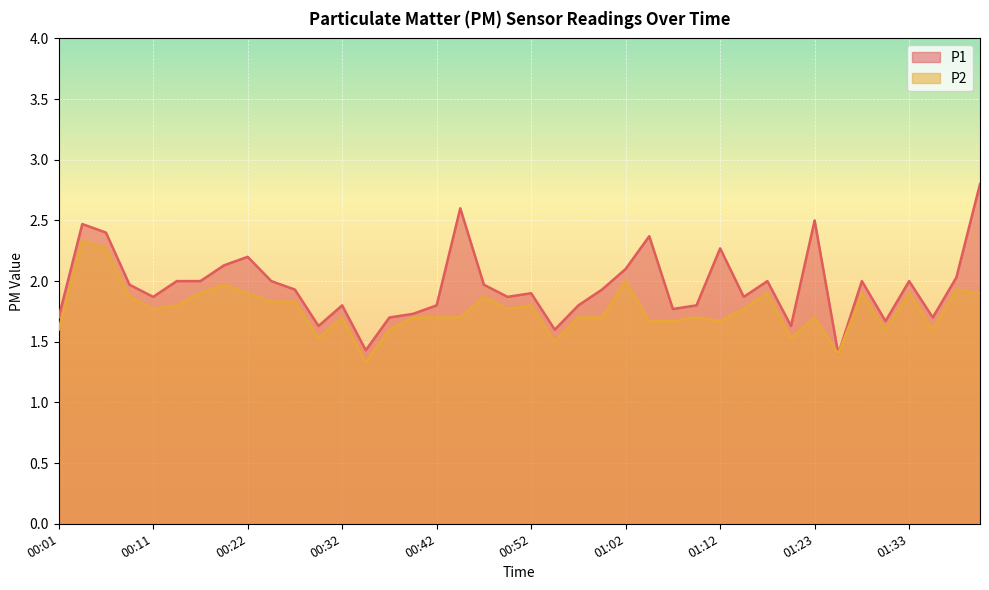

What is the sum of all P1 values?

78.3